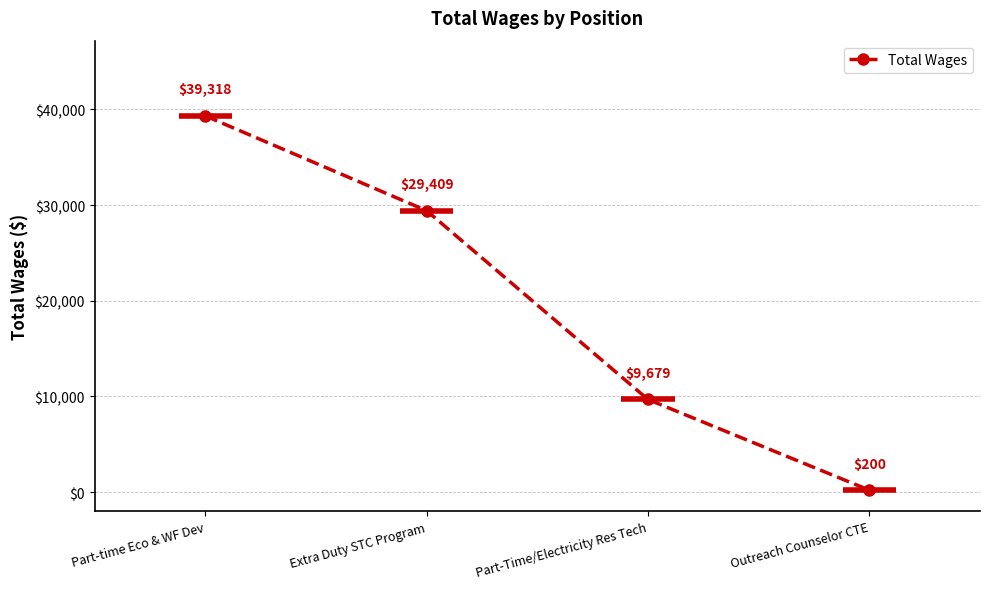

Reading right to left, transcribe all the data shown in this chart.

Outreach Counselor CTE=200	Part-Time/Electricity Res Tech=9679	Extra Duty STC Program=29409	Part-time Eco & WF Dev=39318